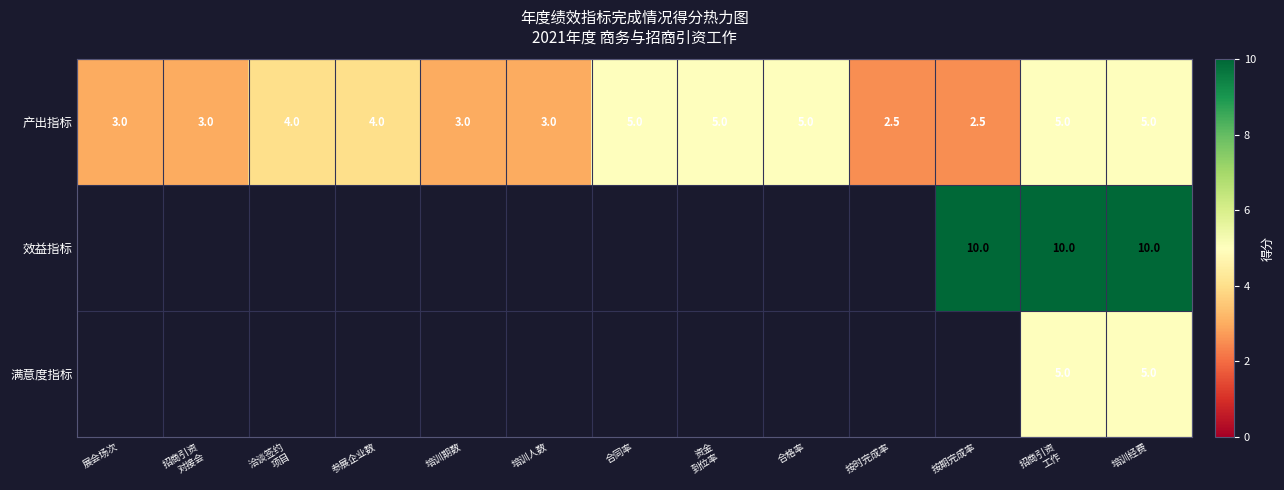

How many series are shown in this chart?

3